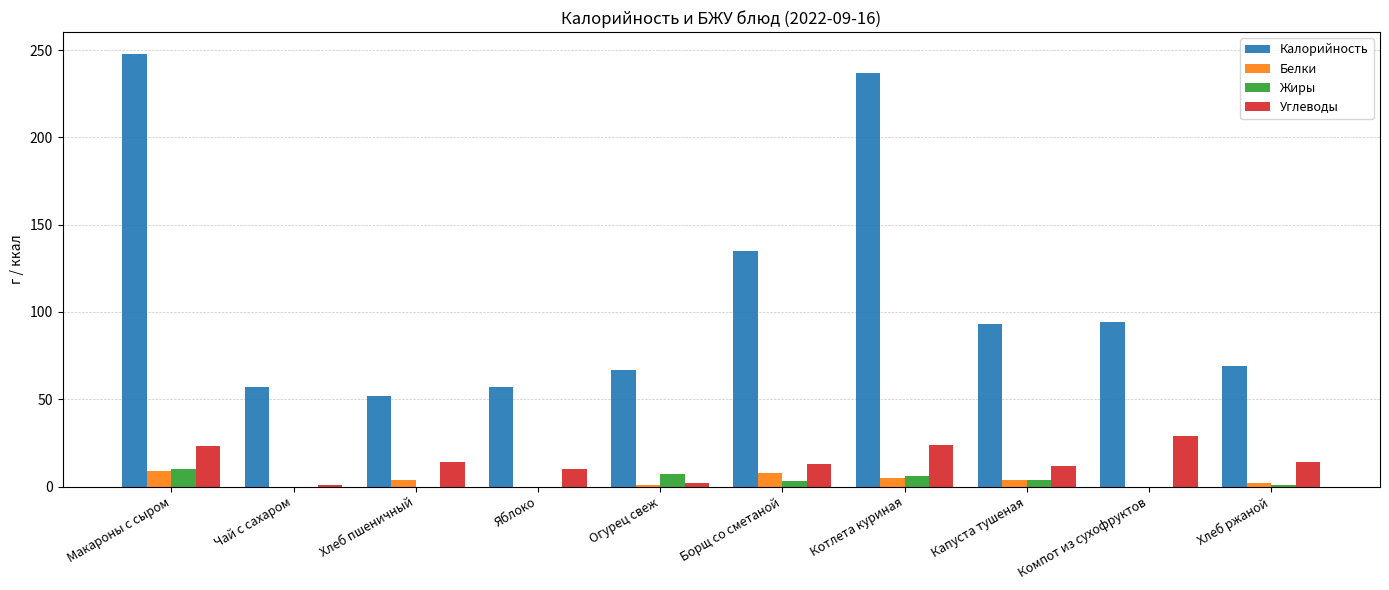

How many groups of bars are there?

10